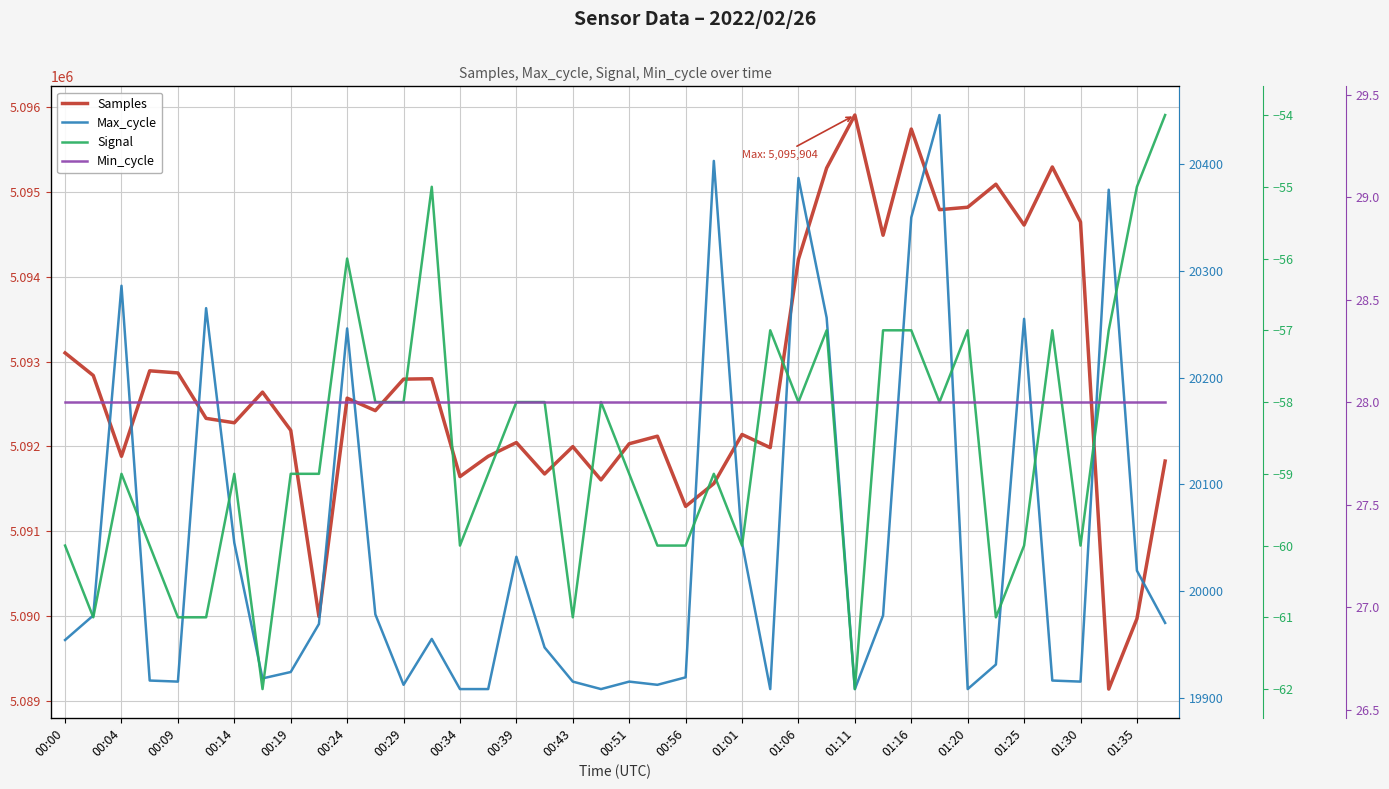

At how many categories does at least one series exceed 348304?

40